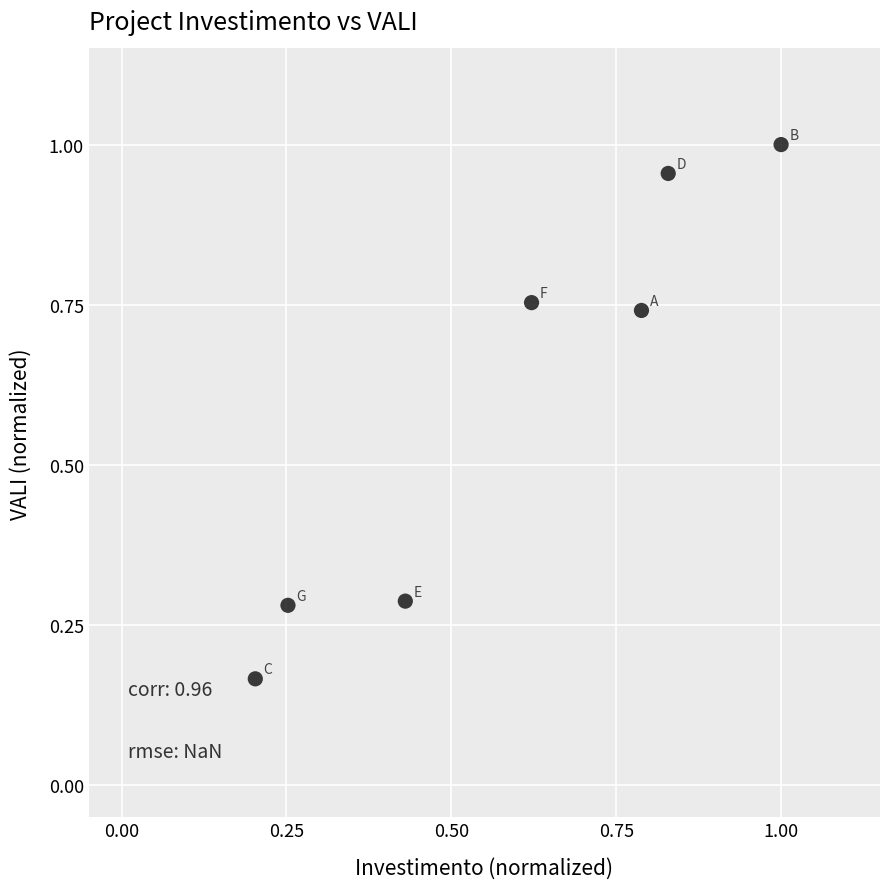

What is the average X value?

0.6